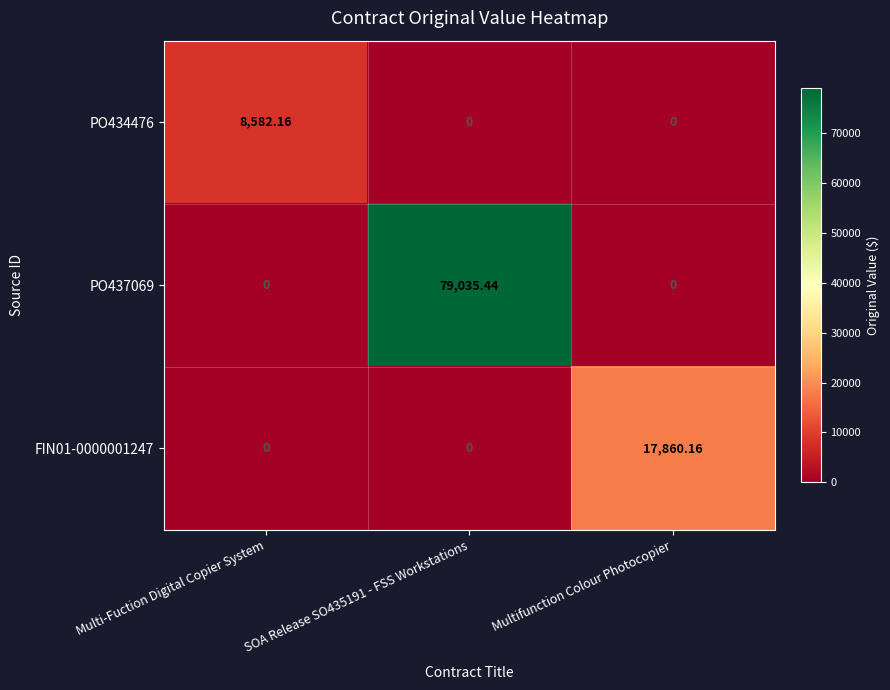

What is the total value across all series at SOA Release SO435191 - FSS Workstations?

79035.4